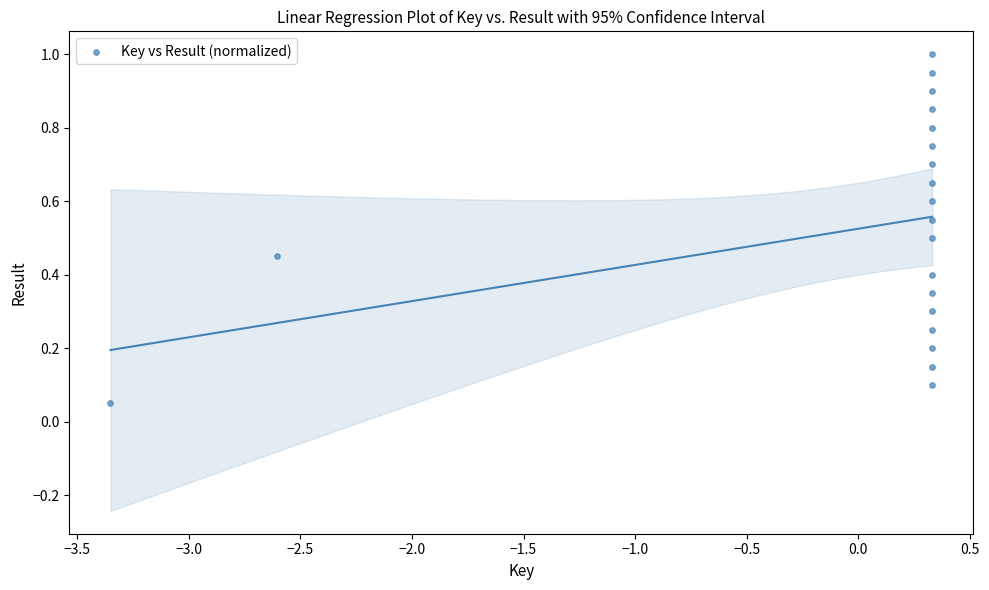

What is the range of X values (max minus min)?

3.7